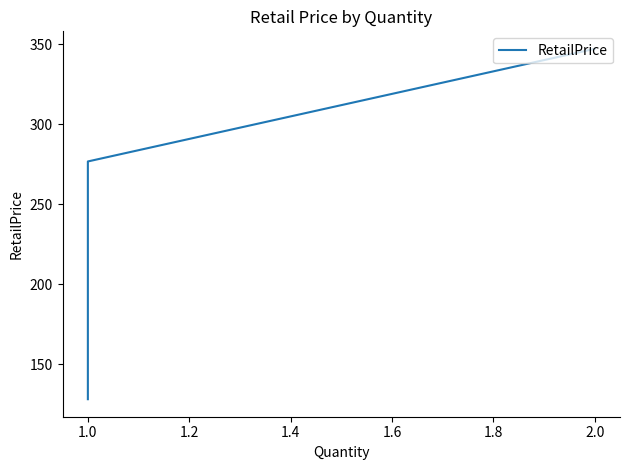

What is the average value?

250.7